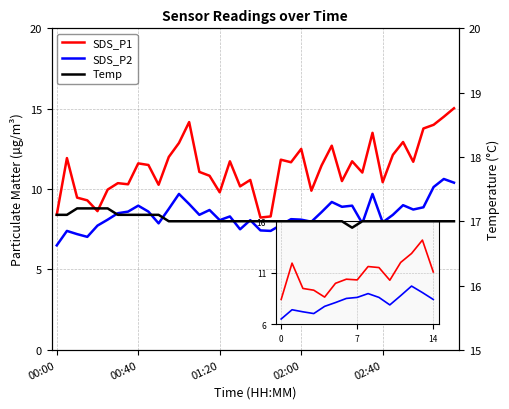

What is the difference between the second highest and minimum values in the SDS_P2 series?

3.9